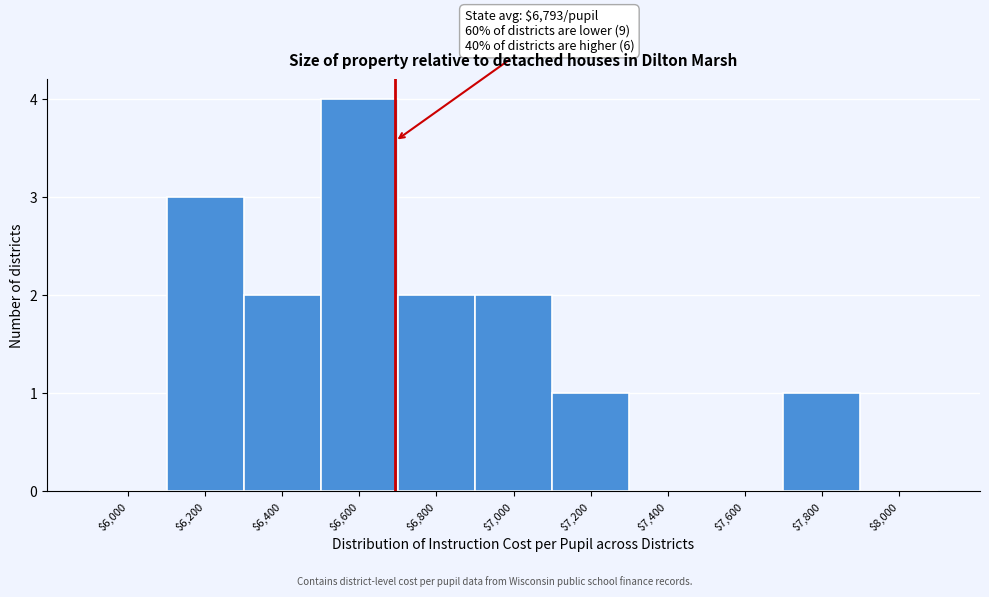

What is the maximum value shown in the chart?

4